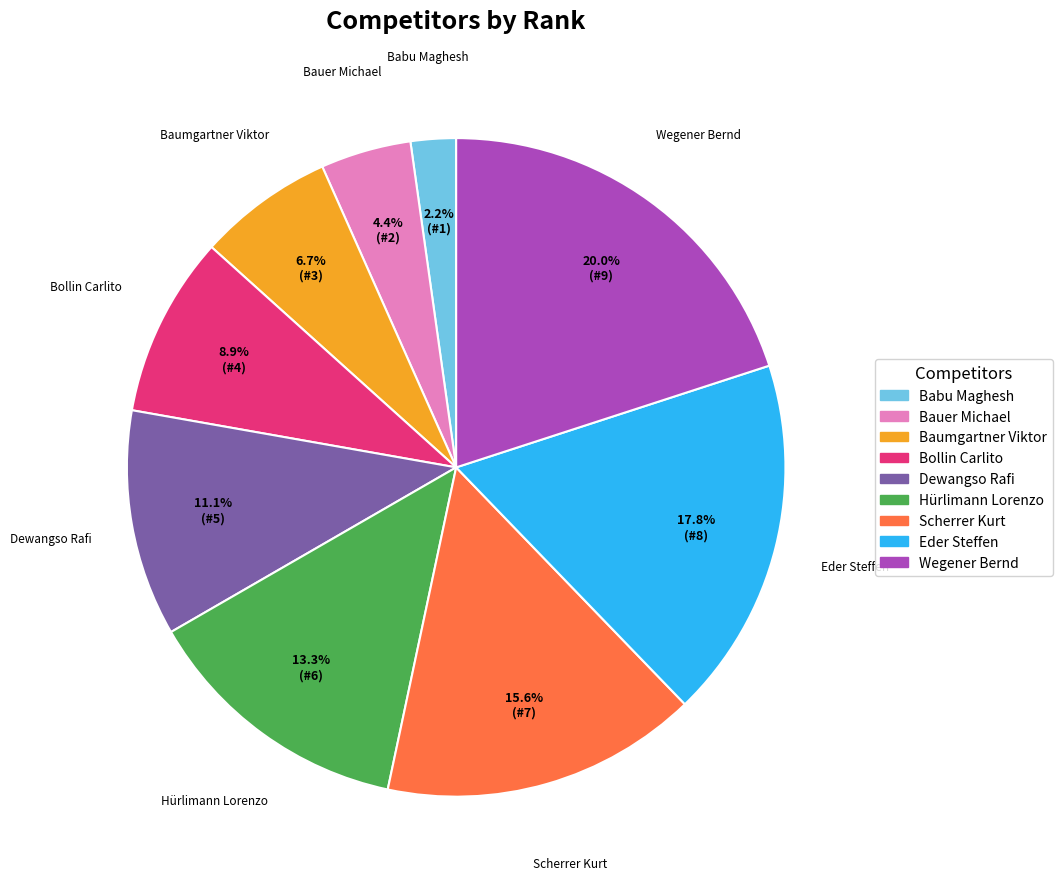

Is it true that Bollin Carlito is 20% of the pie?

False